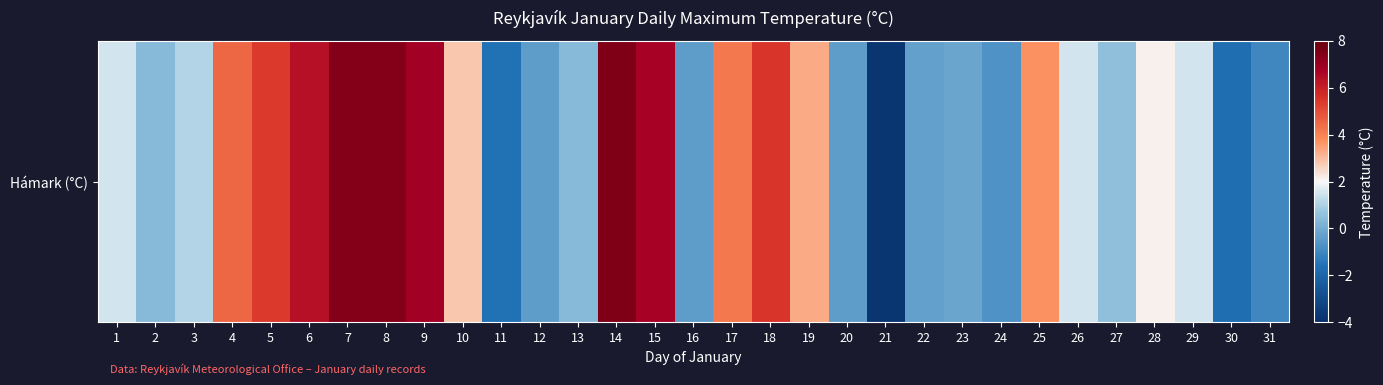

What is the difference between the maximum and second lowest values?

9.2